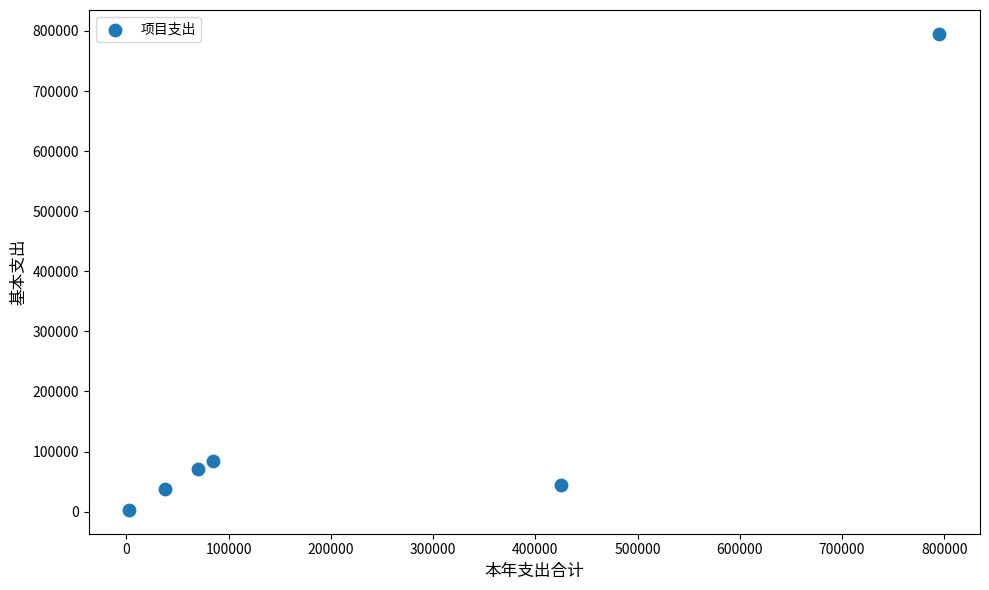

What Y value in the scatter plot is closest to 399098?

84474.7